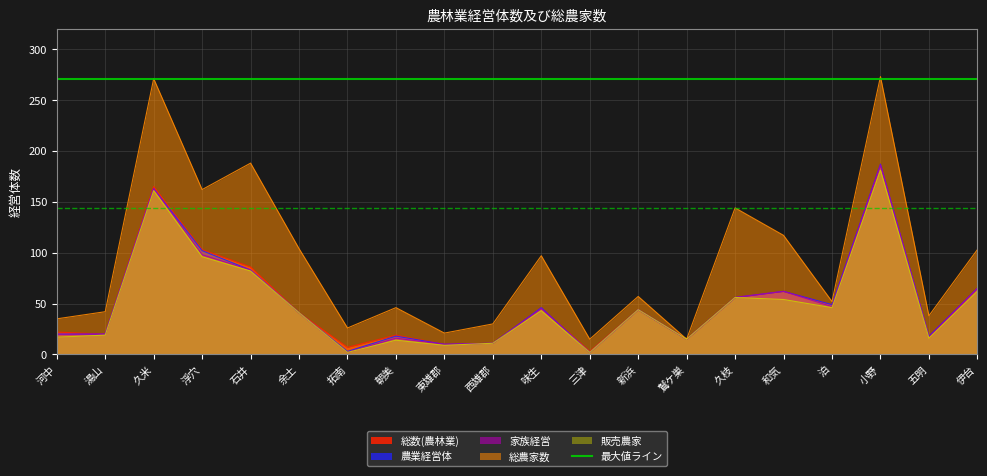

True or false: 販売農家 has more than 1 points higher than both neighbors.

True